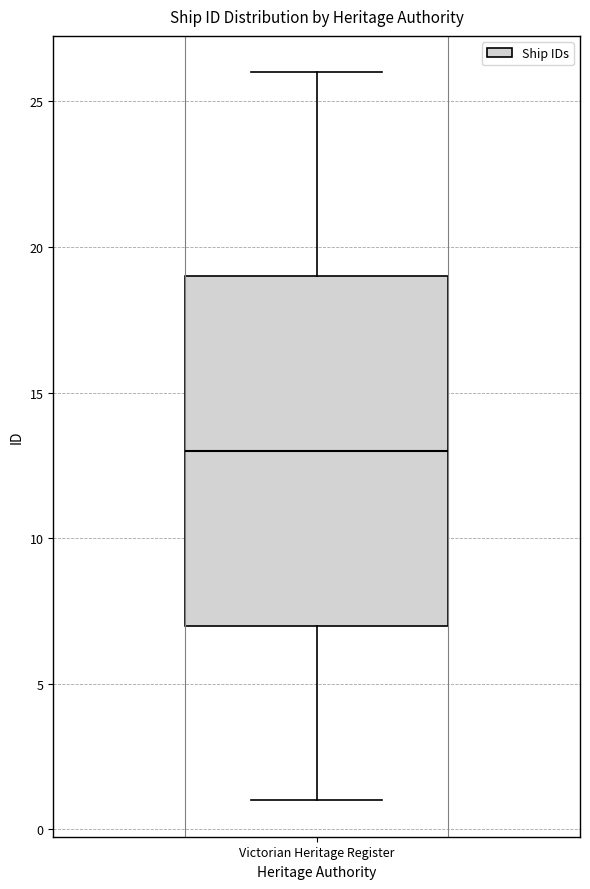

Transcribe this box plot: give where the median line is, the range the box spans, and where the two whiskers end, as read against the y-axis. The values are not printed on the chart, so give them approximately, as read against the axis.

median 13, box 7 to 19, whiskers 1 to 26